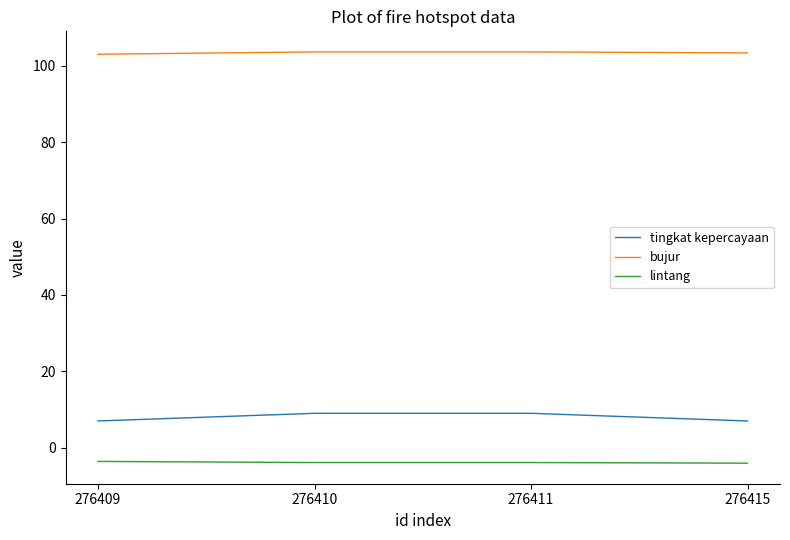

Which series has the largest total across all categories?

bujur